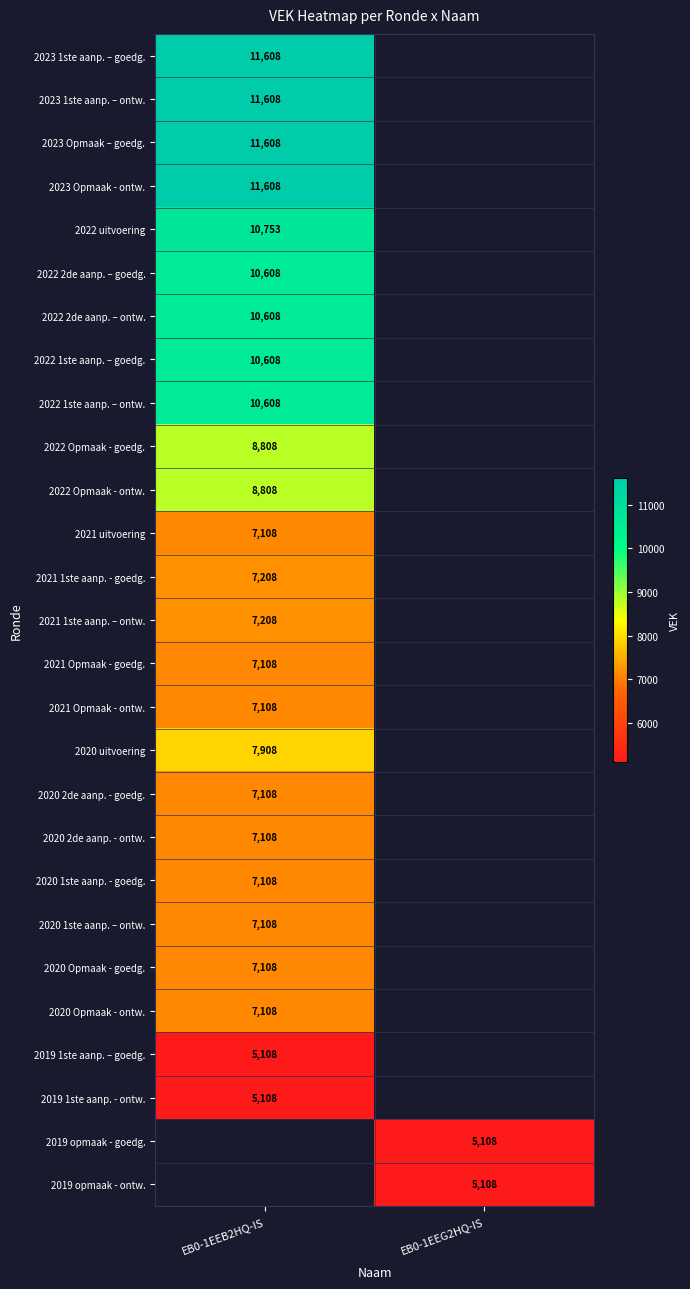

What is the spread (max minus min) of values at EB0-1EEB2HQ-IS?

6500.0